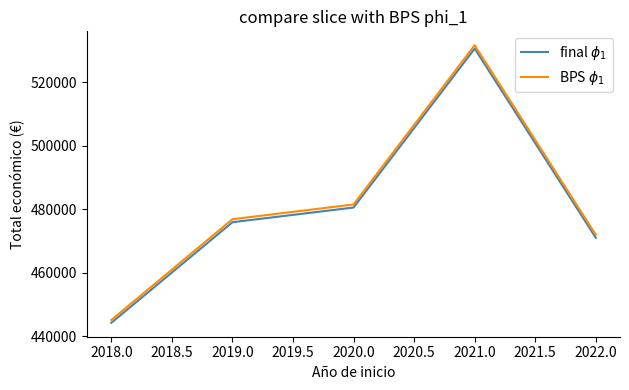

What is the spread (max minus min) of values at 2020.0?

961.1